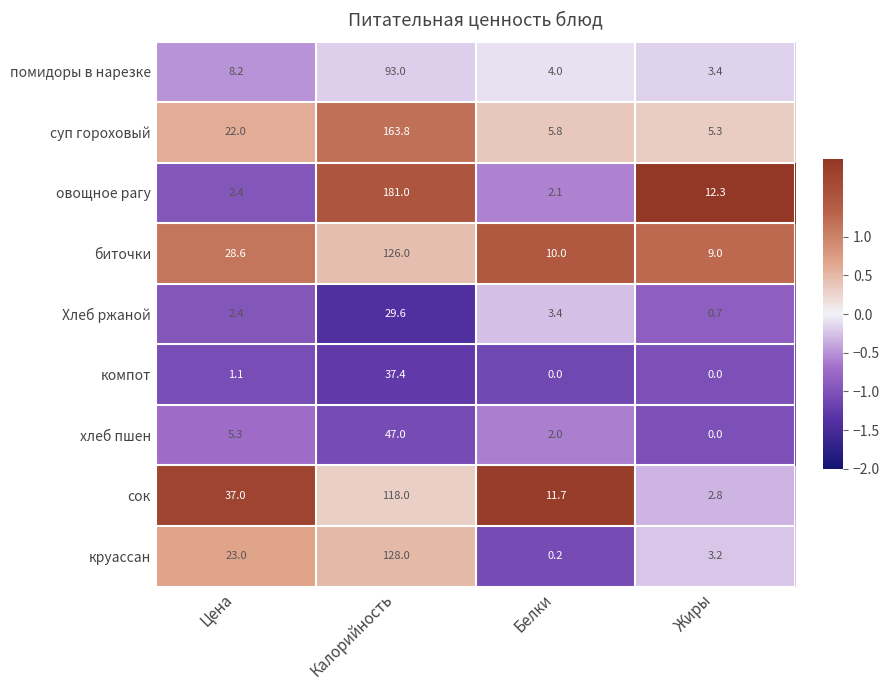

What is the average value of the круассан series?

38.6